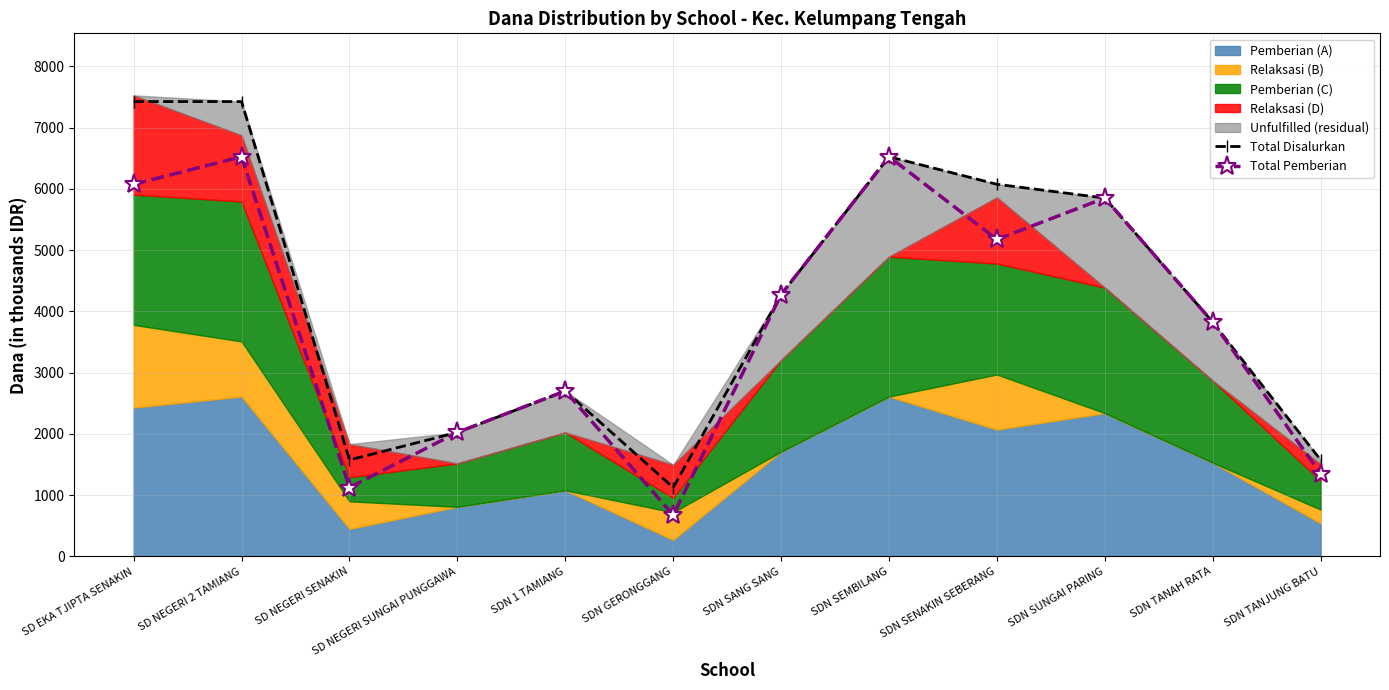

Where is Total Pemberian nearest to the value 3600?

SDN TANAH RATA